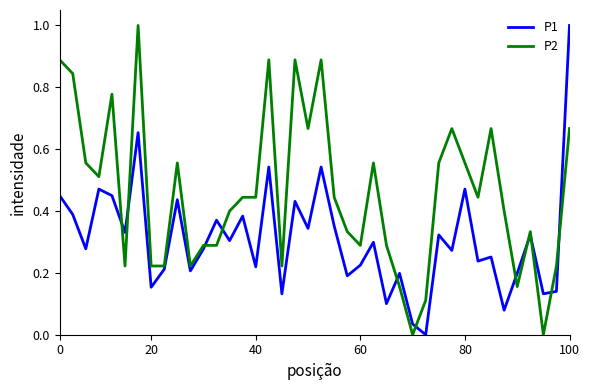

What is the difference between the maximum and minimum values in the P2 series?

1.0